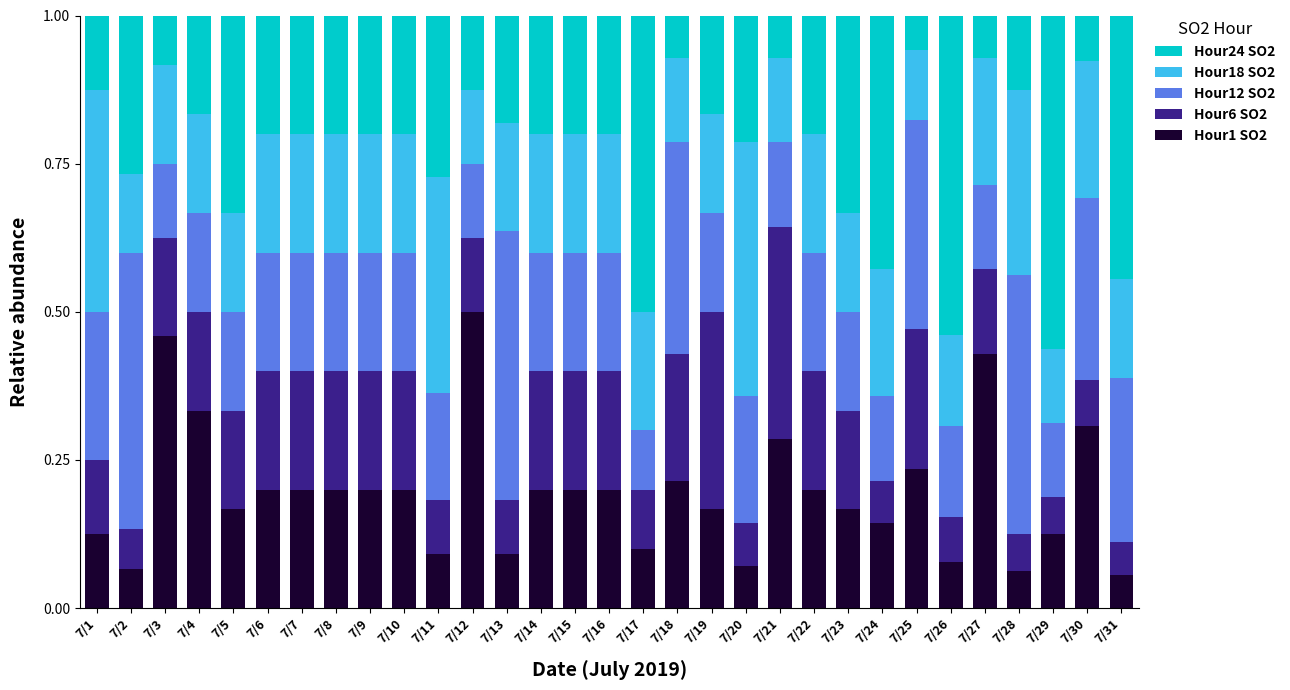

What is the total value across all series at 7/24?

1.0